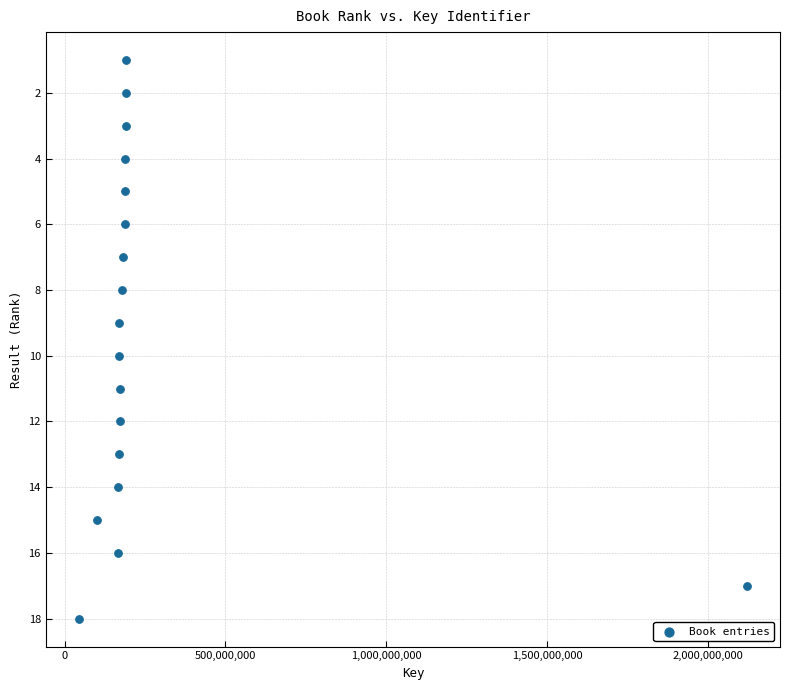

What is the range of X values (max minus min)?

2074707810